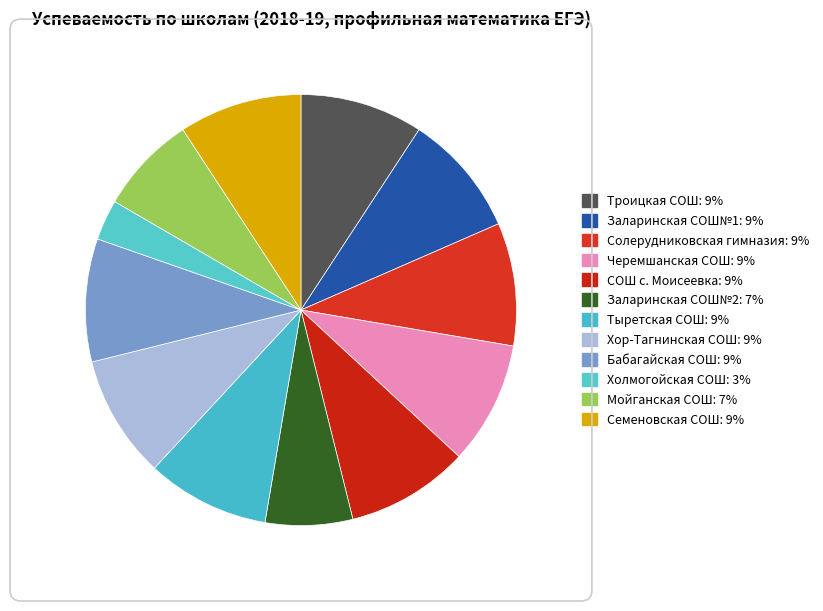

How many slices are in this pie chart?

12